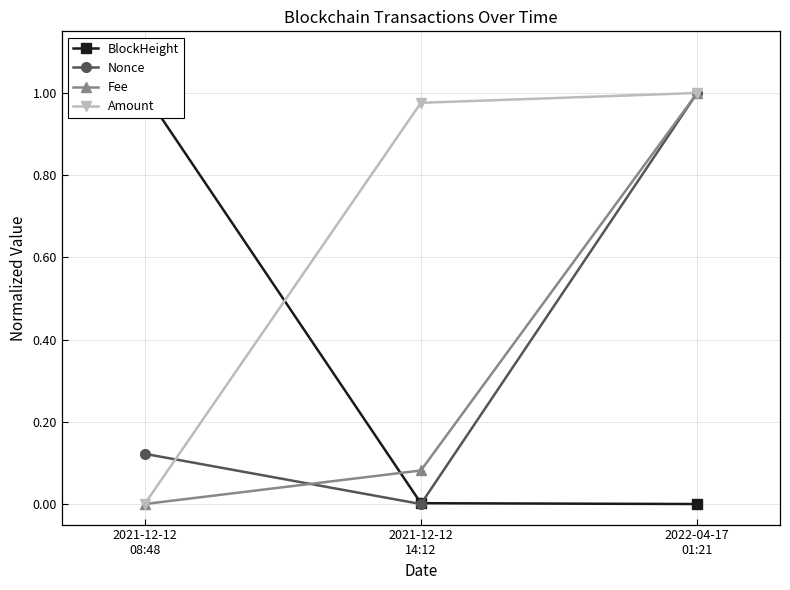

What position from the right is 2022-04-17
01:21?

1